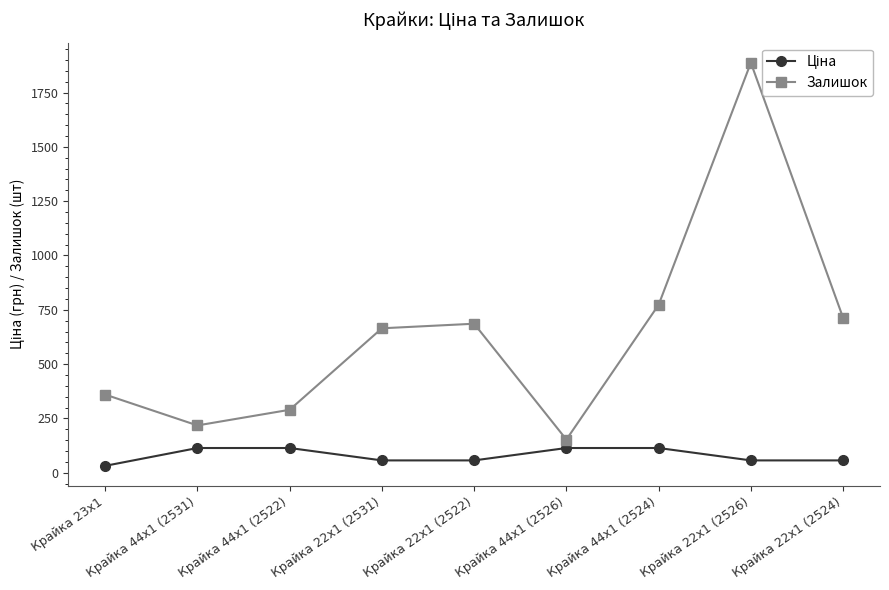

At which category is the sum across all series the highest?

Крайка 22x1 (2526)